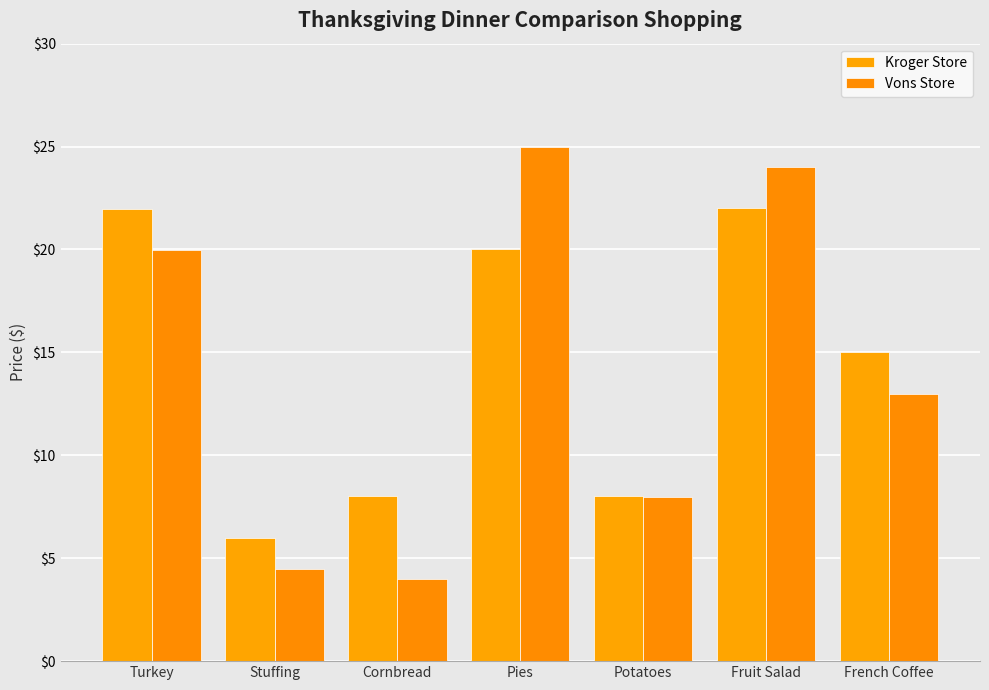

What is the sum of all Kroger Store values?

101.0